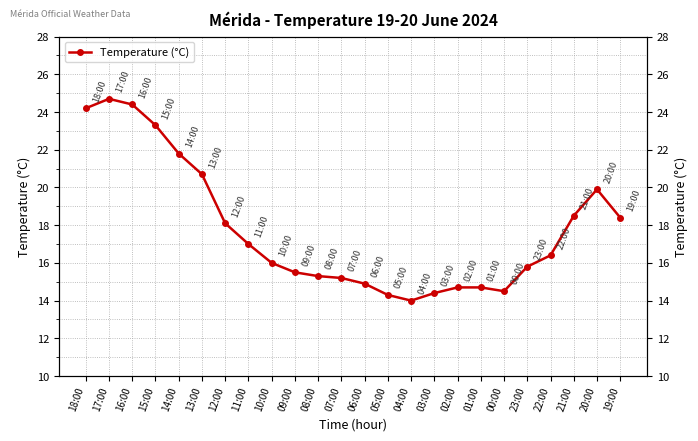

How many values are below 16?

11